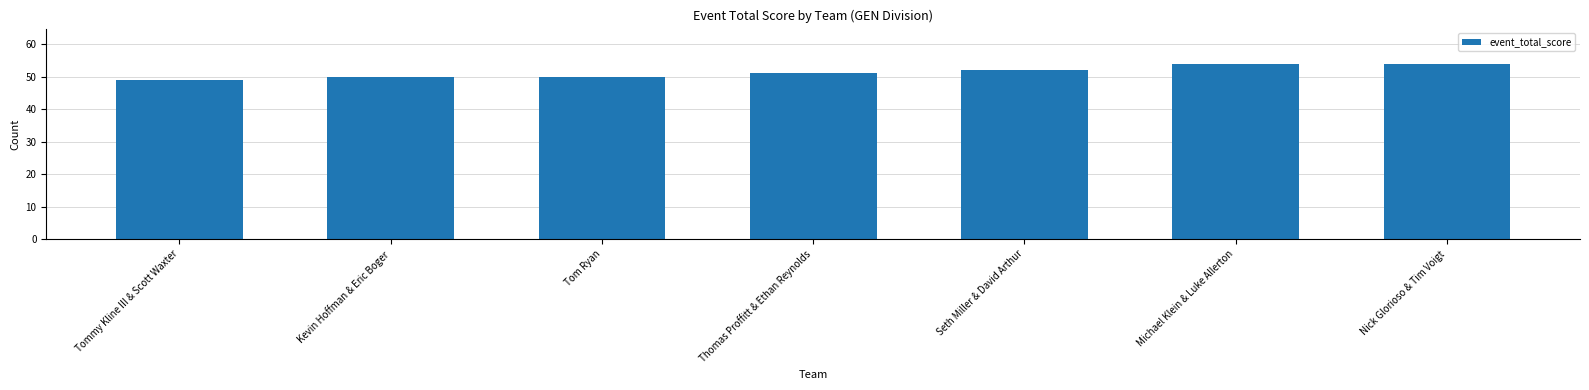

Is it true that the value at Tom Ryan is 50?

True